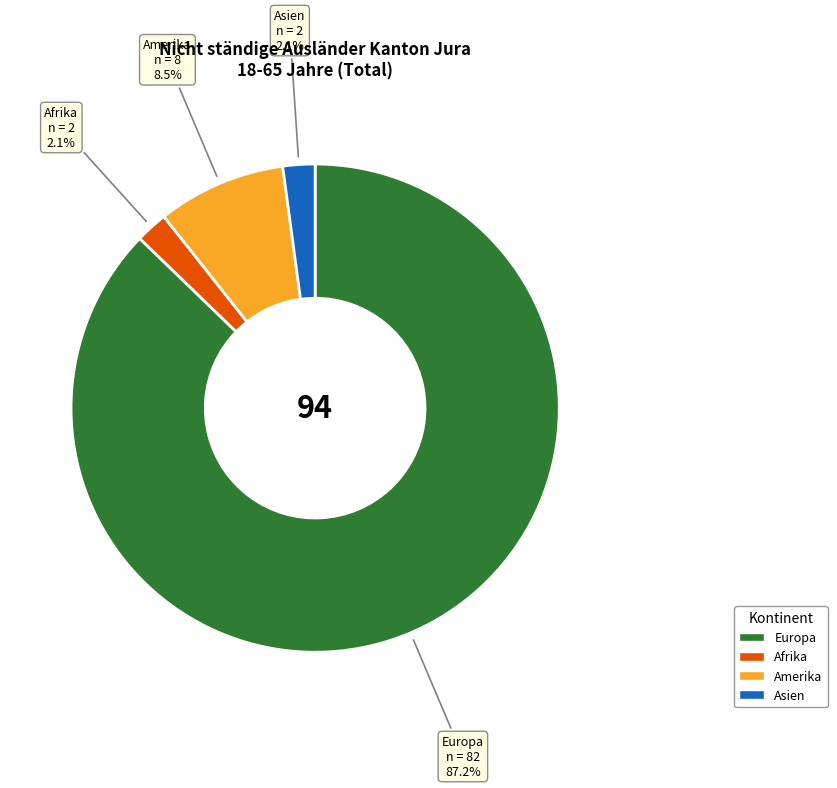

Does any single category account for the majority?

Yes